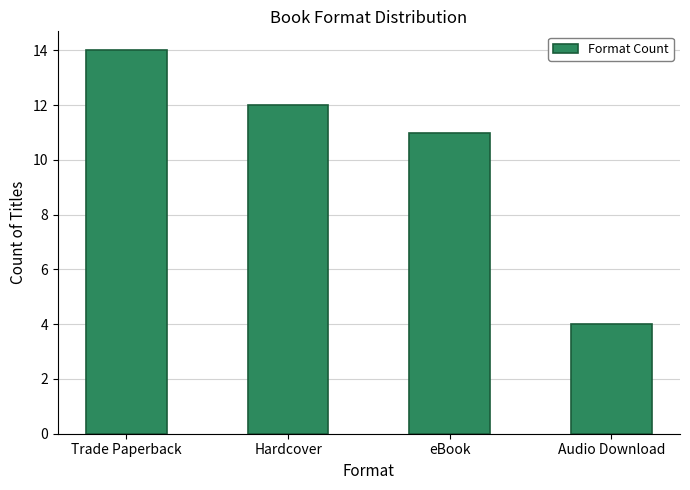

The chart shows a value of 11 at eBook. True or false?

True